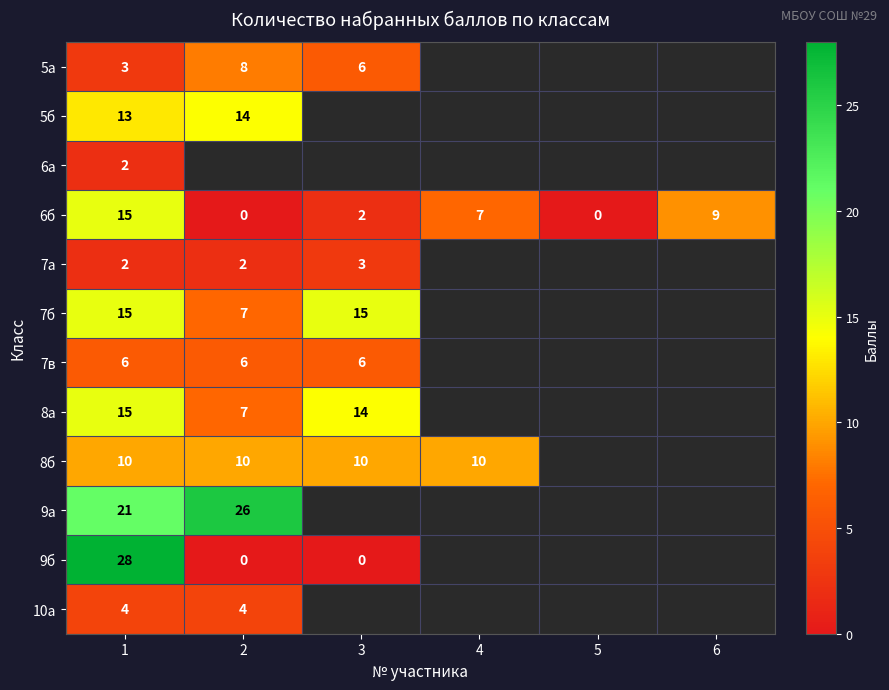

True or false: 7в has a value of 9 at 1.

False